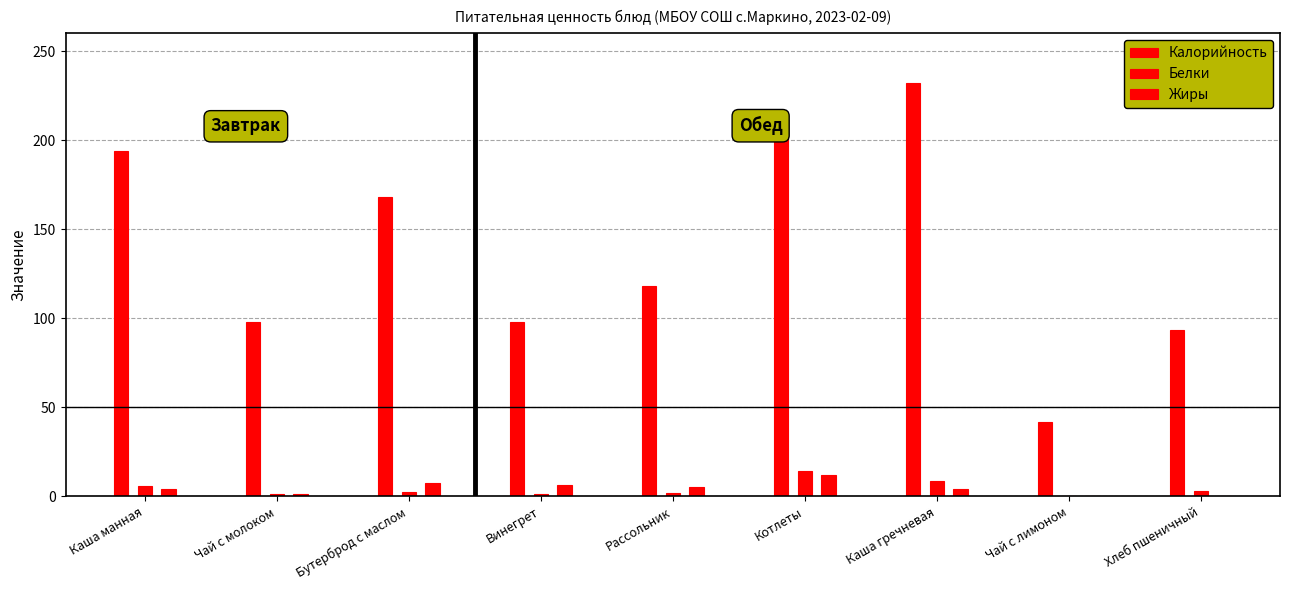

Rank the categories by Жиры value from lowest to highest.

Чай с лимоном, Хлеб пшеничный, Чай с молоком, Каша манная, Каша гречневая, Рассольник, Винегрет, Бутерброд с маслом, Котлеты